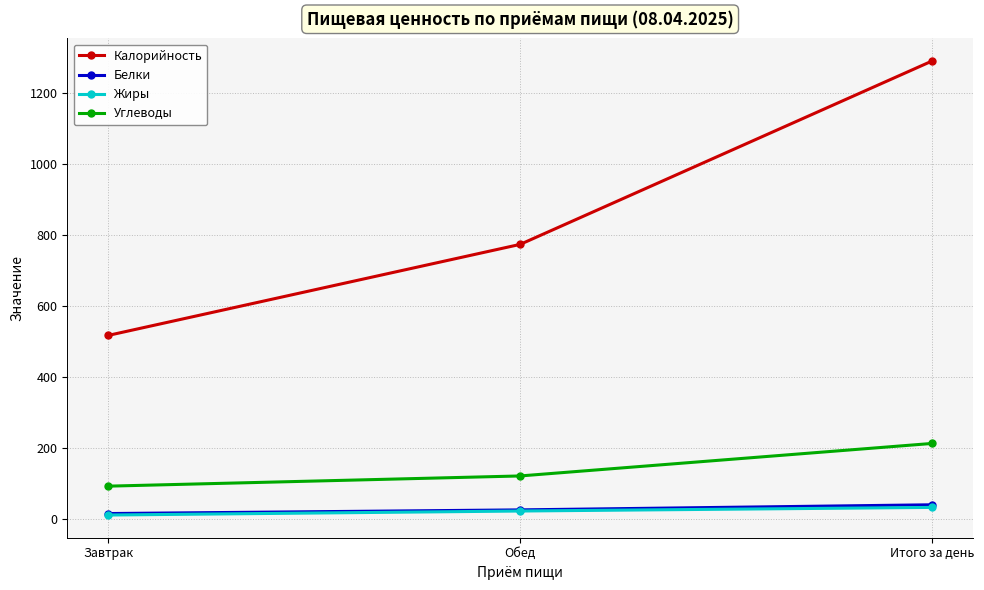

What is the difference between the maximum and second lowest values in the Углеводы series?

91.7